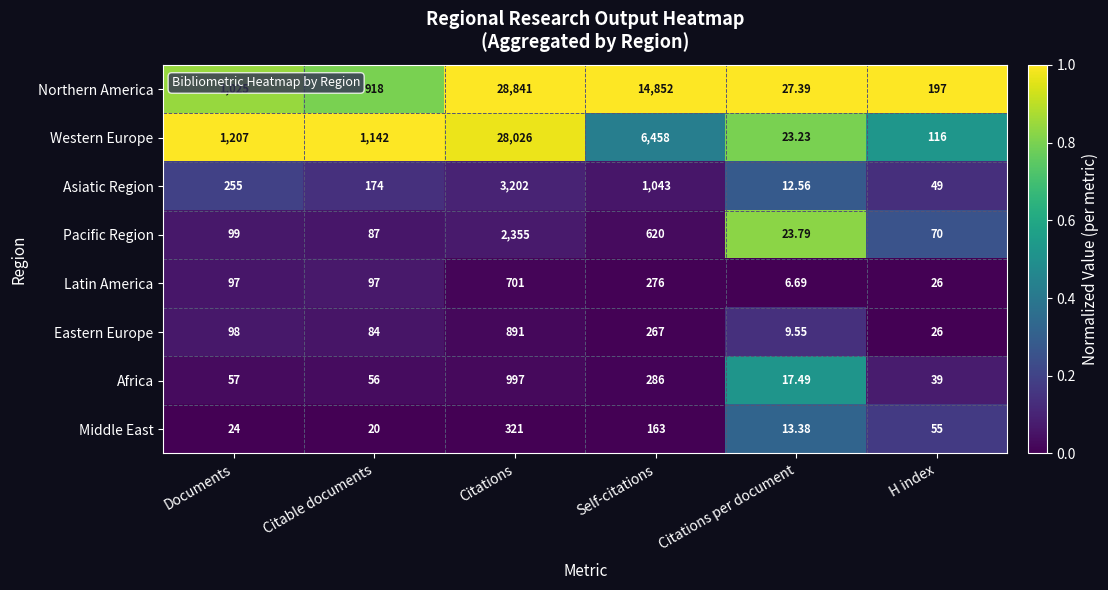

Rank the series by their maximum value, from highest to lowest.

Northern America, Western Europe, Asiatic Region, Pacific Region, Africa, Eastern Europe, Latin America, Middle East